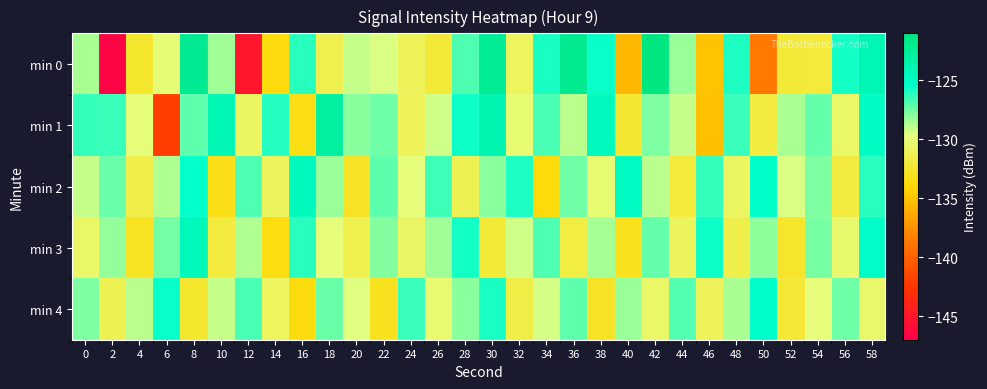

List the series in order of their peak value, lowest first.

min 4, min 2, min 3, min 1, min 0